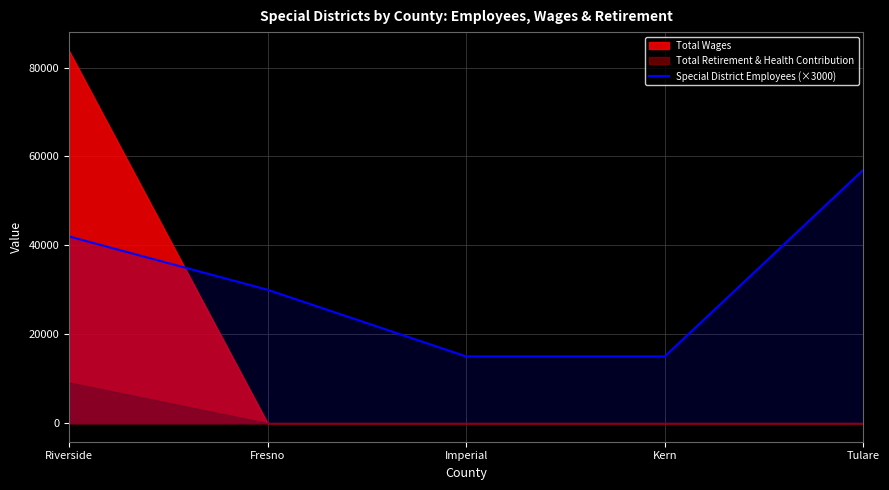

The Special District Employees (×3000) series shows 15000 at Kern. True or false?

True